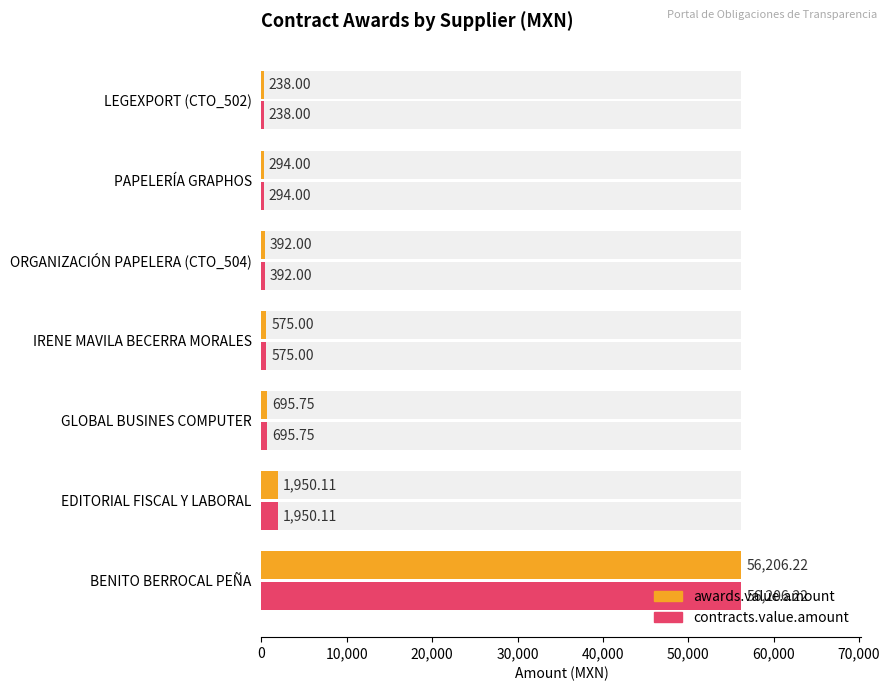

What is the sum of all awards.value.amount values?

60351.1